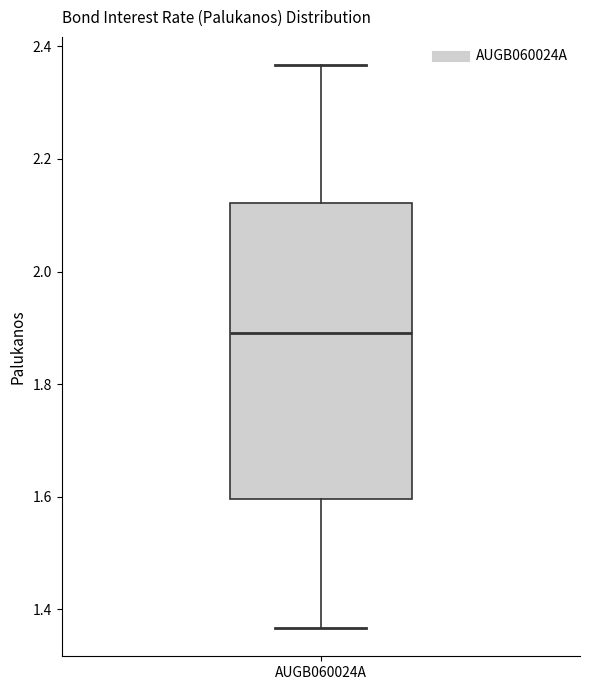

Where is the lower edge of the box for AUGB060024A on the y-axis? The values are not printed on the chart, so give them approximately, as read against the axis.

1.60